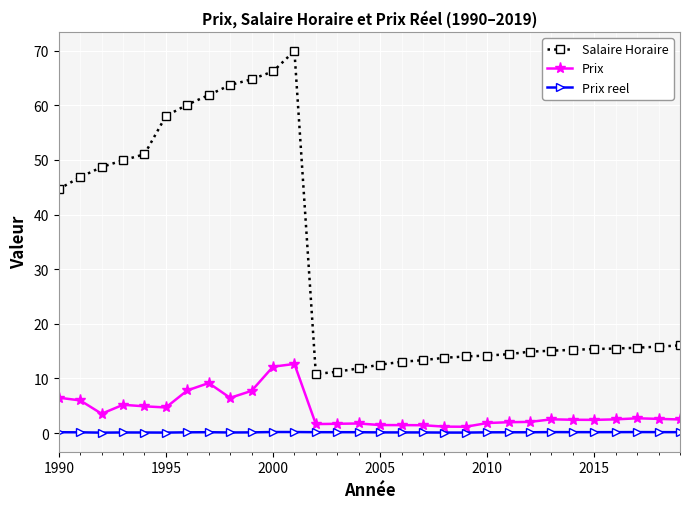

True or false: Prix and Prix reel cross at least once.

False